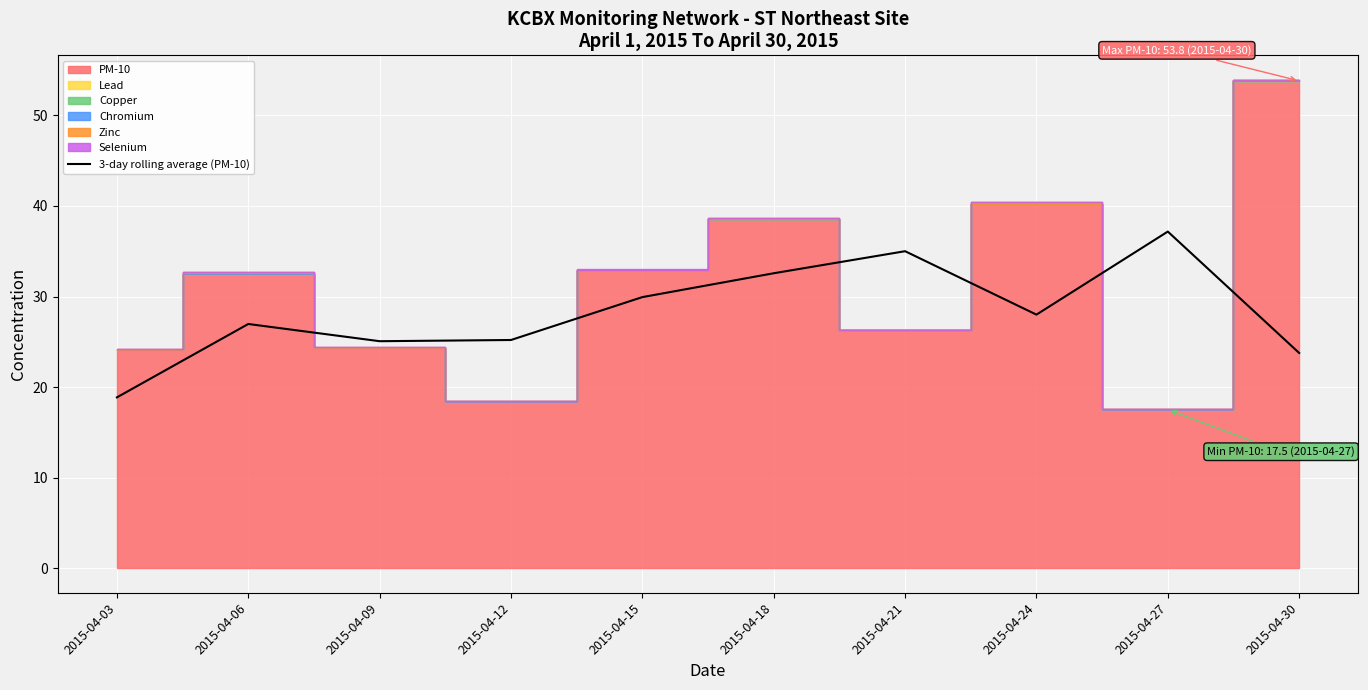

Reading right to left, extract all data points from this chart.

23.8	37.2	28.0	35.0	32.6	29.9	25.2	25.1	27.0	18.9